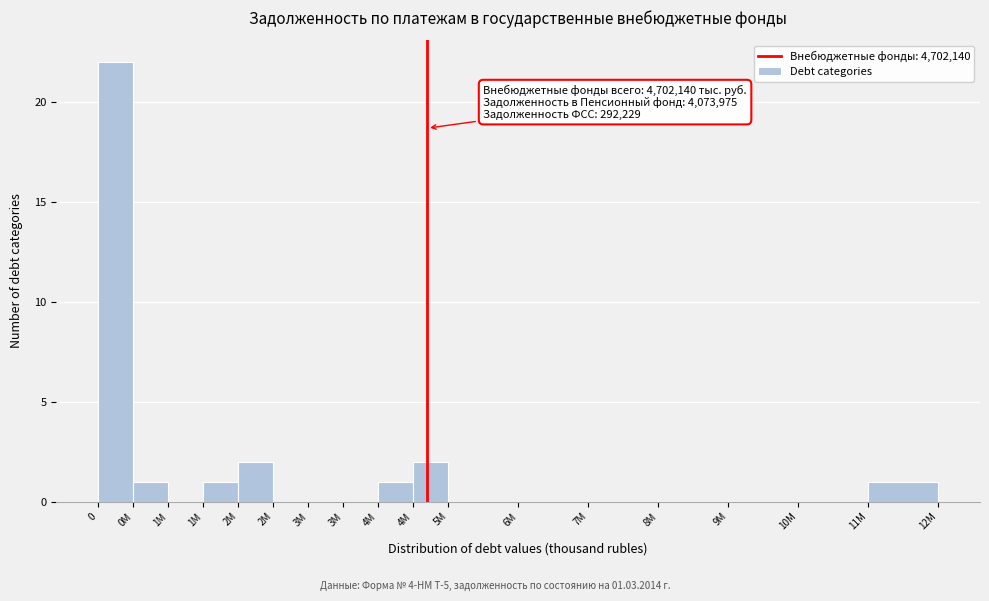

Are the bars horizontal?

No